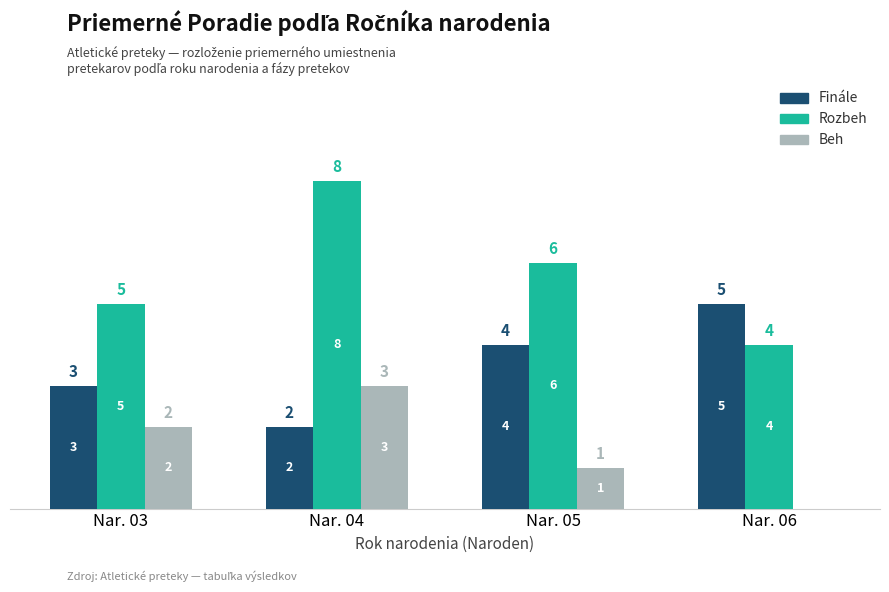

Where is Finále nearest to the value 3?

Nar. 03